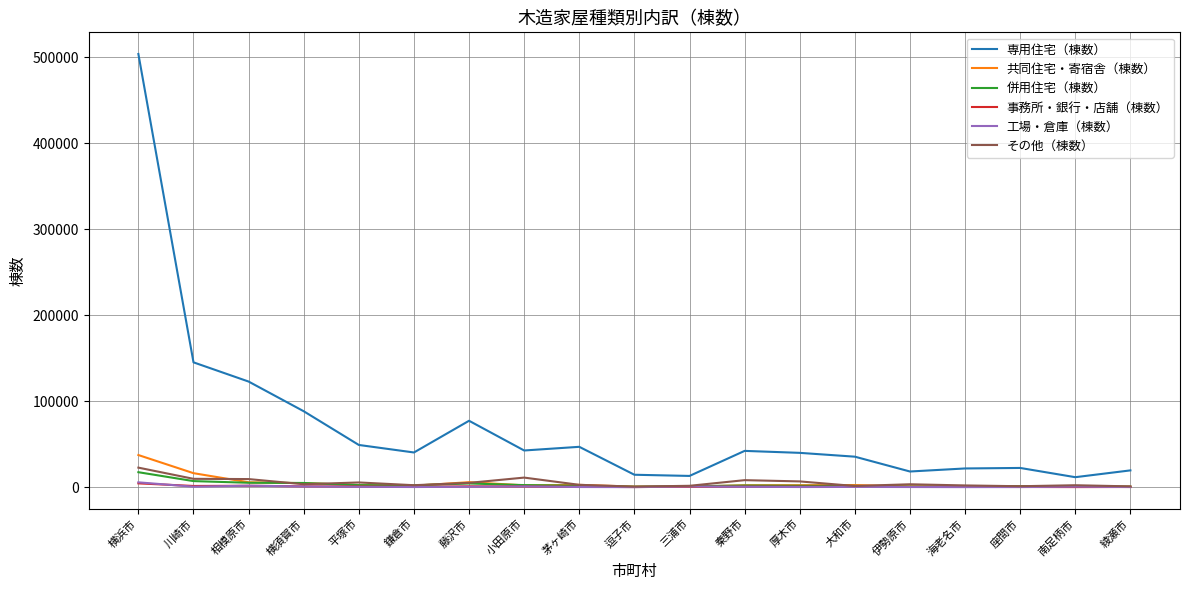

What is the difference between the second highest and minimum values in the その他（棟数） series?

10488